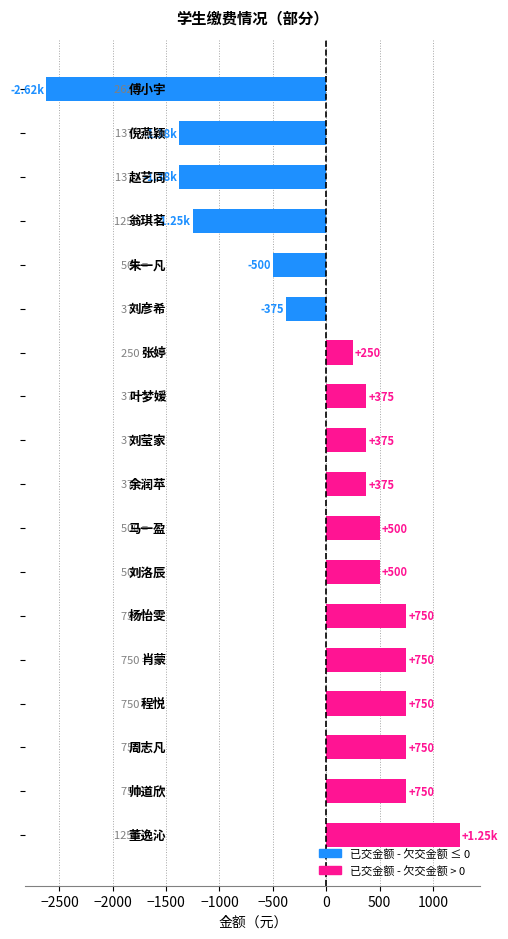

What is the difference between the second highest and minimum values?

3375